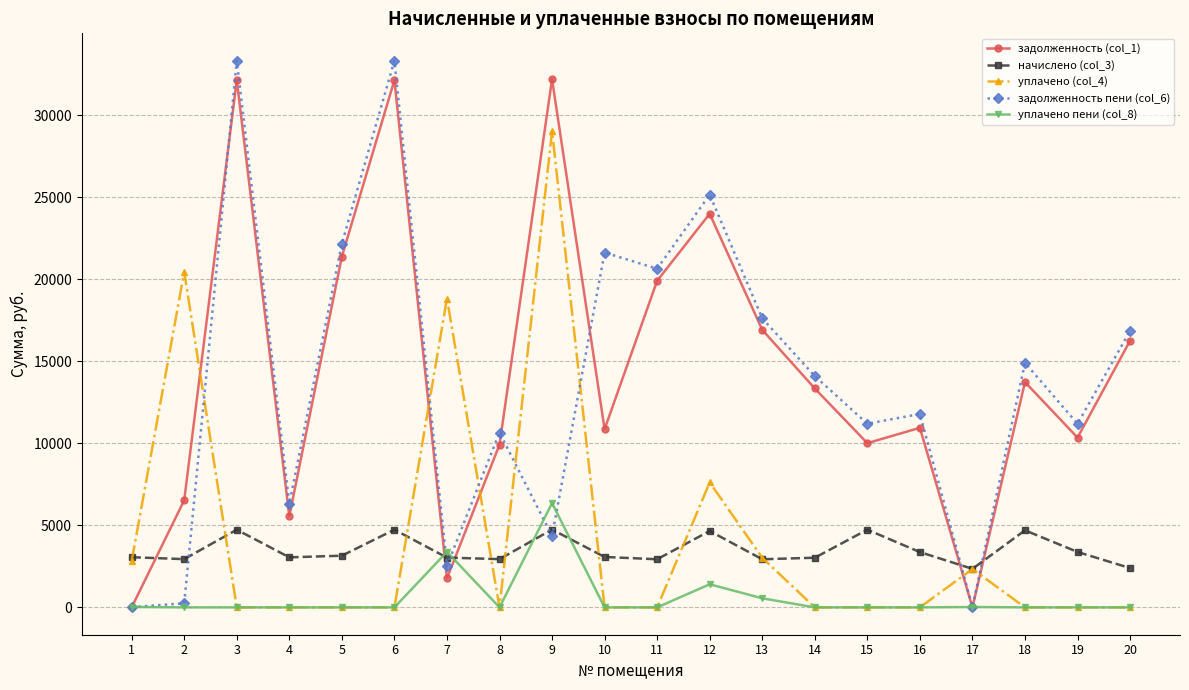

What is the average value of the уплачено (col_4) series?

4204.5